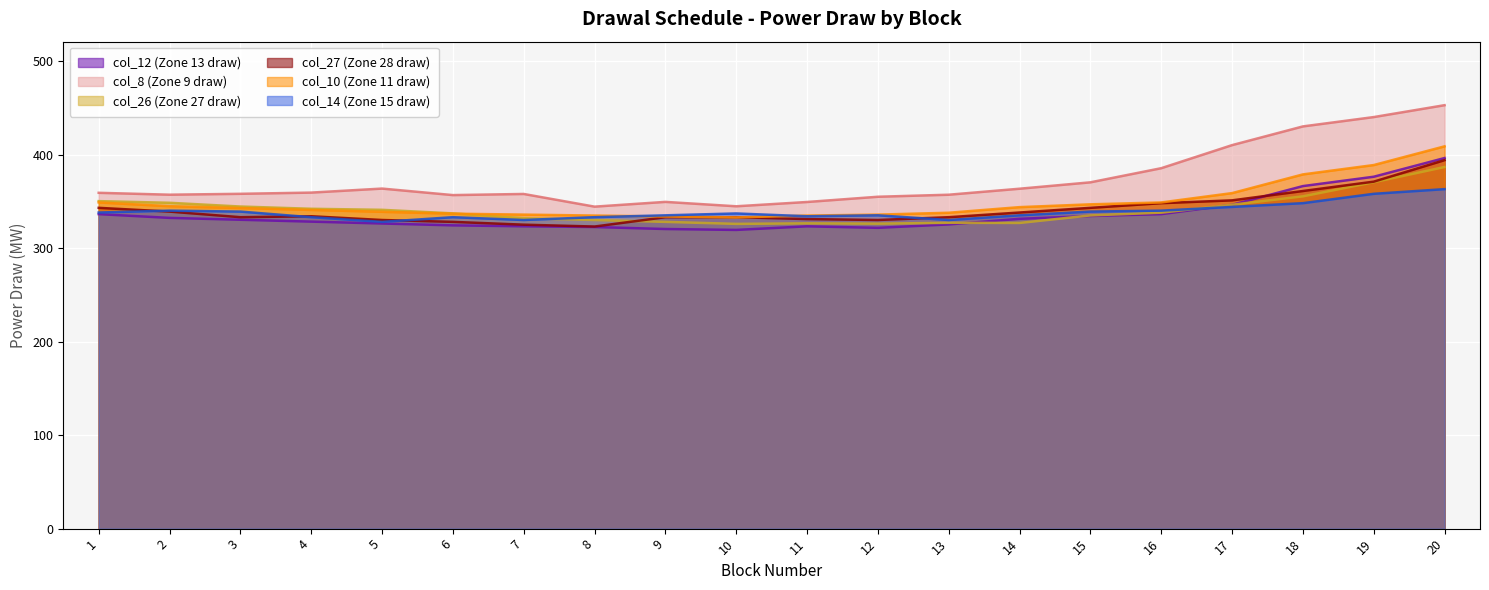

At which label does col_27 reach its minimum?

8